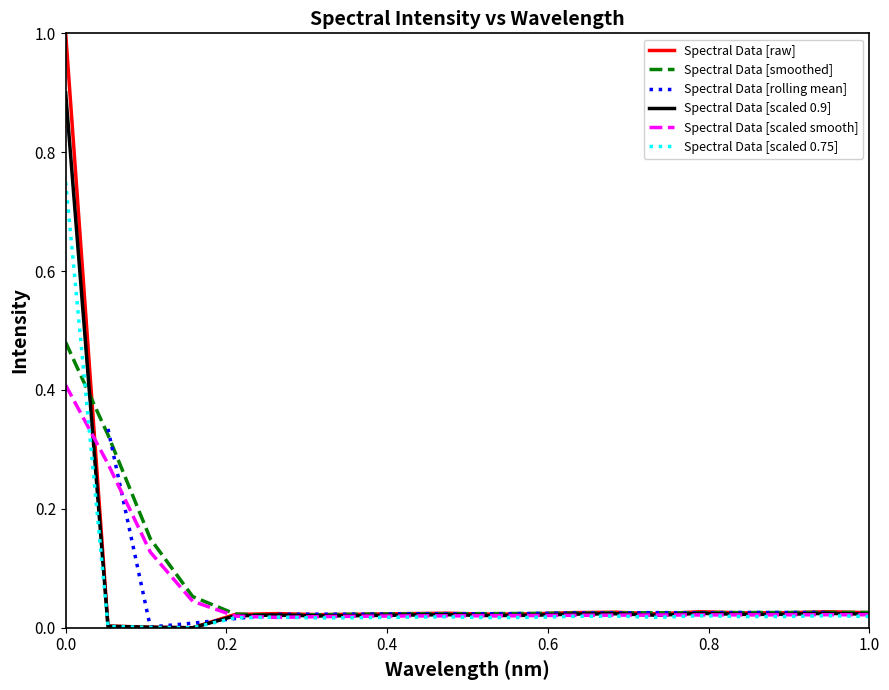

Does the chart have visible grid lines?

No